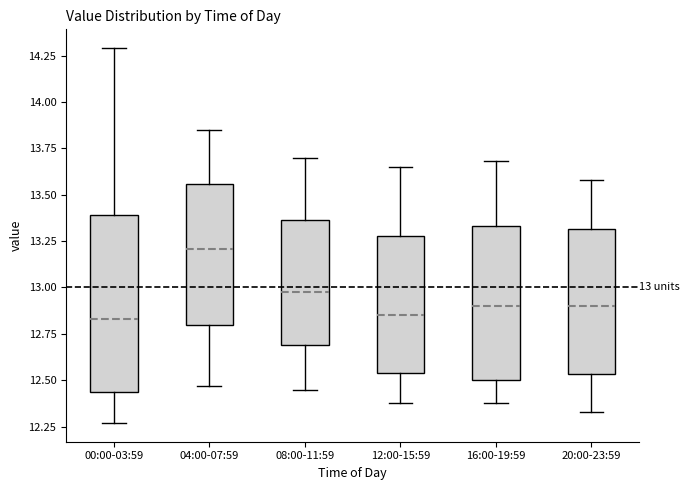

Which box is the tallest, from its lower edge to its upper edge?

00:00-03:59